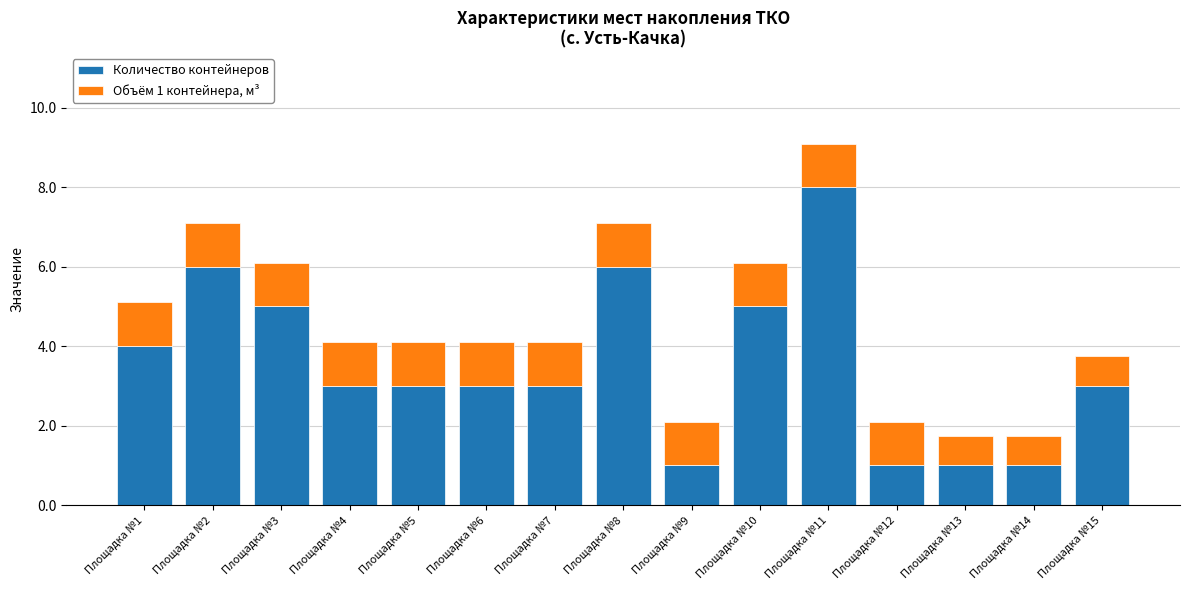

What is the sum of all Количество контейнеров values?

53.0